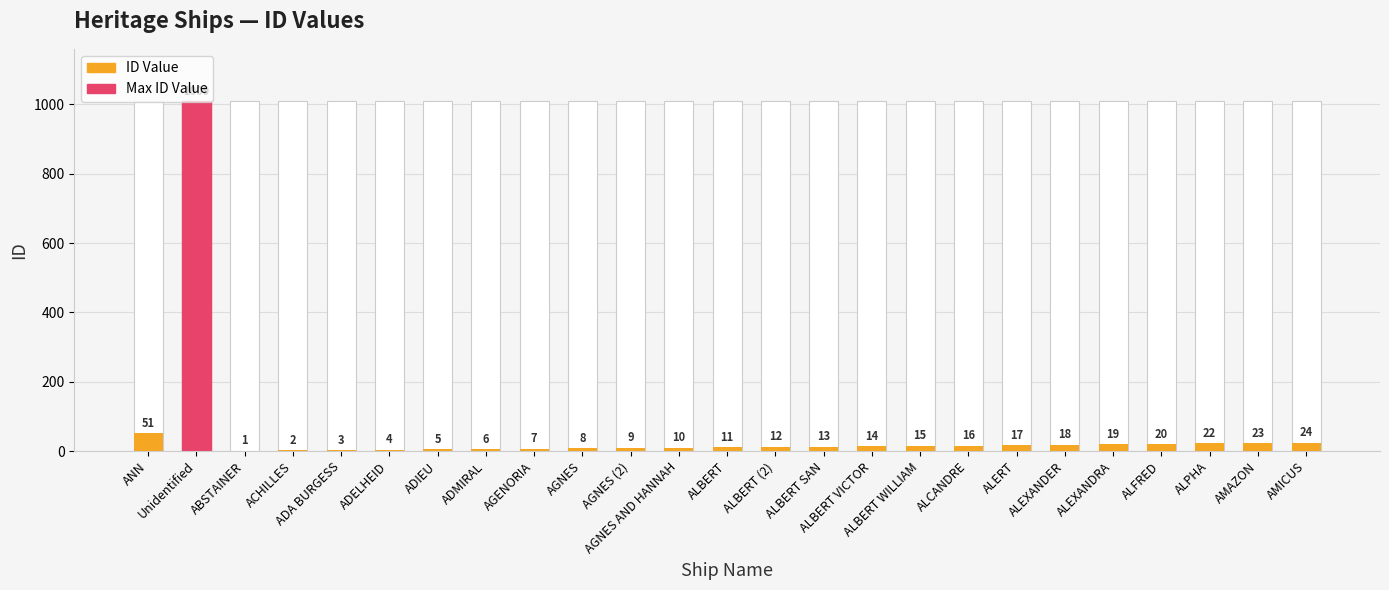

How many data points does each series have?

25